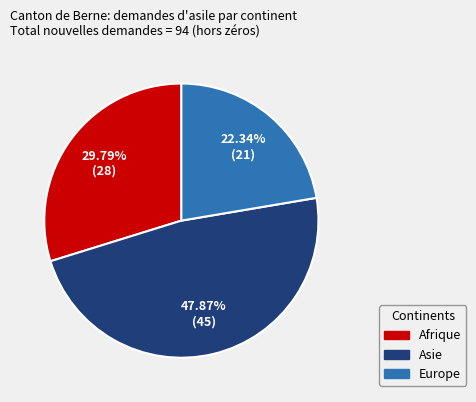

Is there any slice that represents more than half of the pie?

No